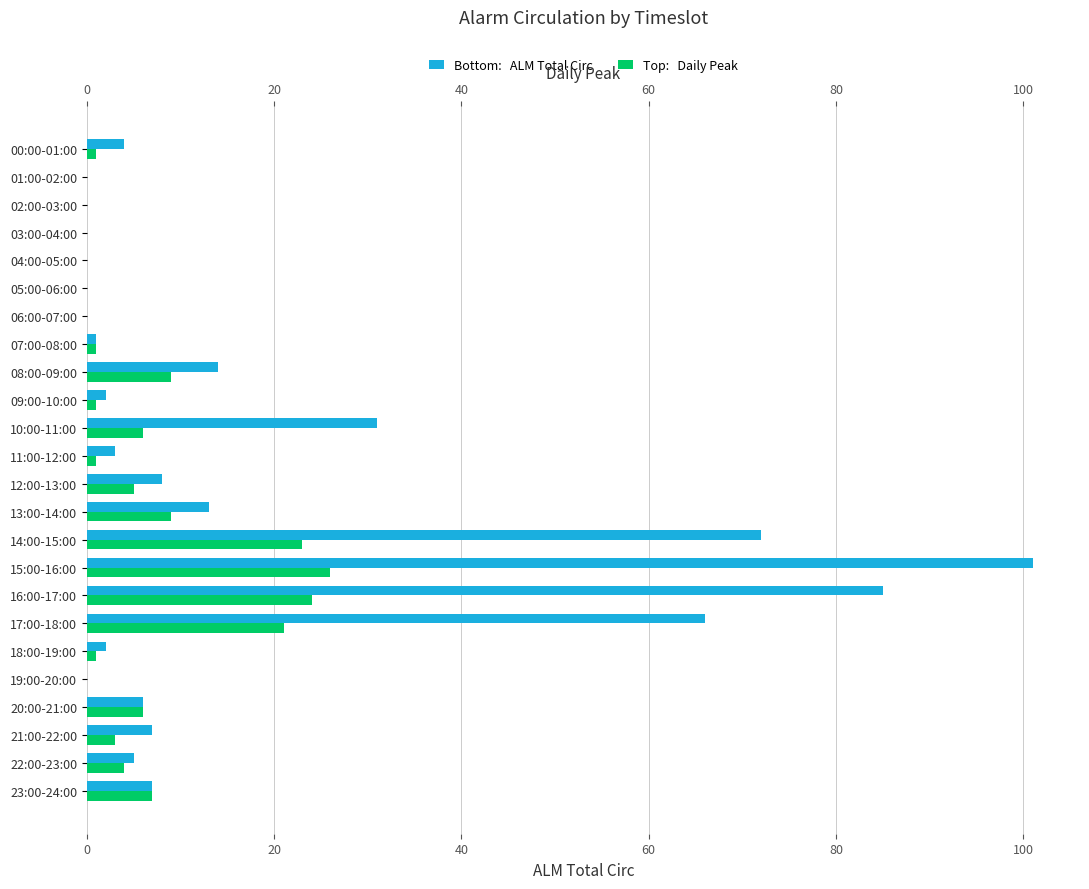

Which series has the largest total across all categories?

ALM Total Circ